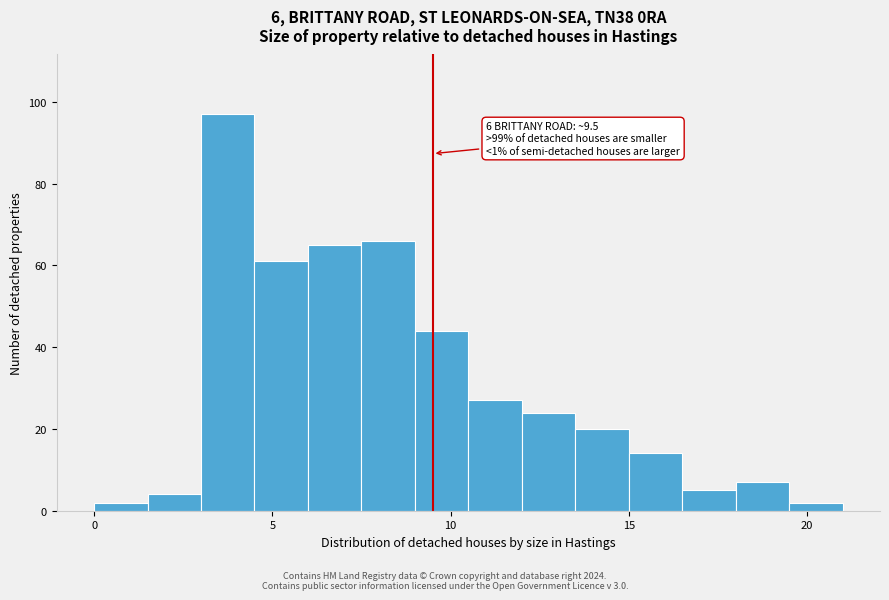

Read against the x-axis, roughly where is the centre of the tallest bar?

4.0